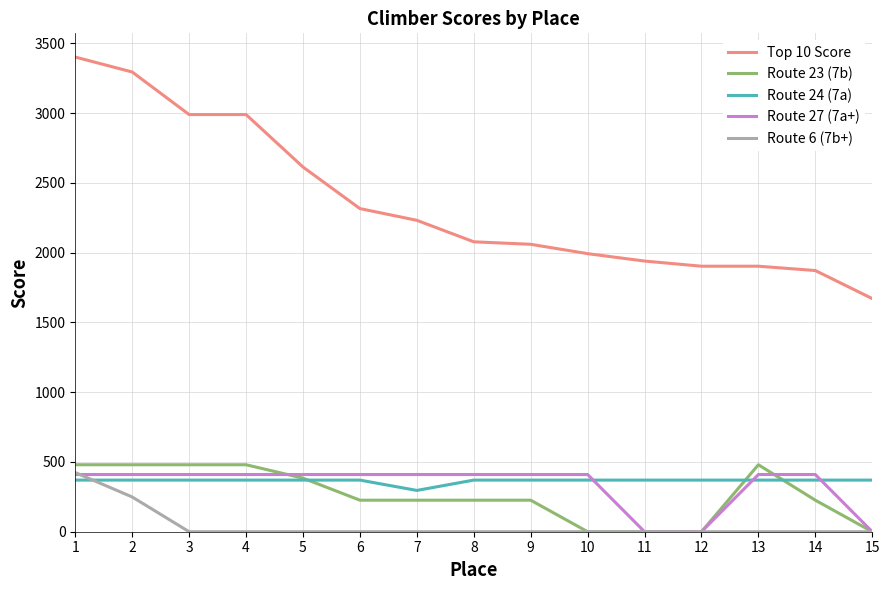

What are all the series names shown in the legend?

Top 10 Score, Route 23 (7b), Route 24 (7a), Route 27 (7a+), Route 6 (7b+)